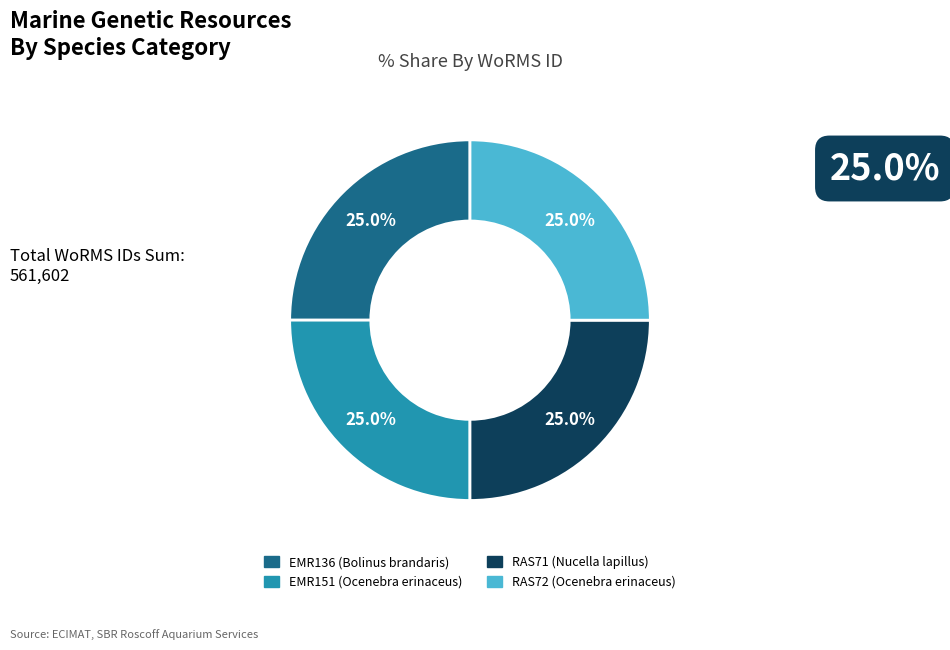

How many slices are in this pie chart?

4